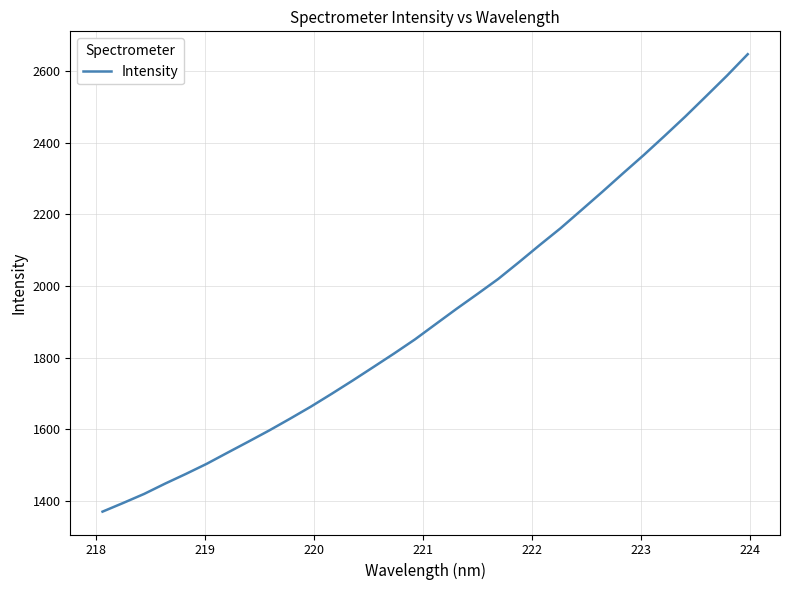

What is the difference between the second highest and second lowest values?

1193.0